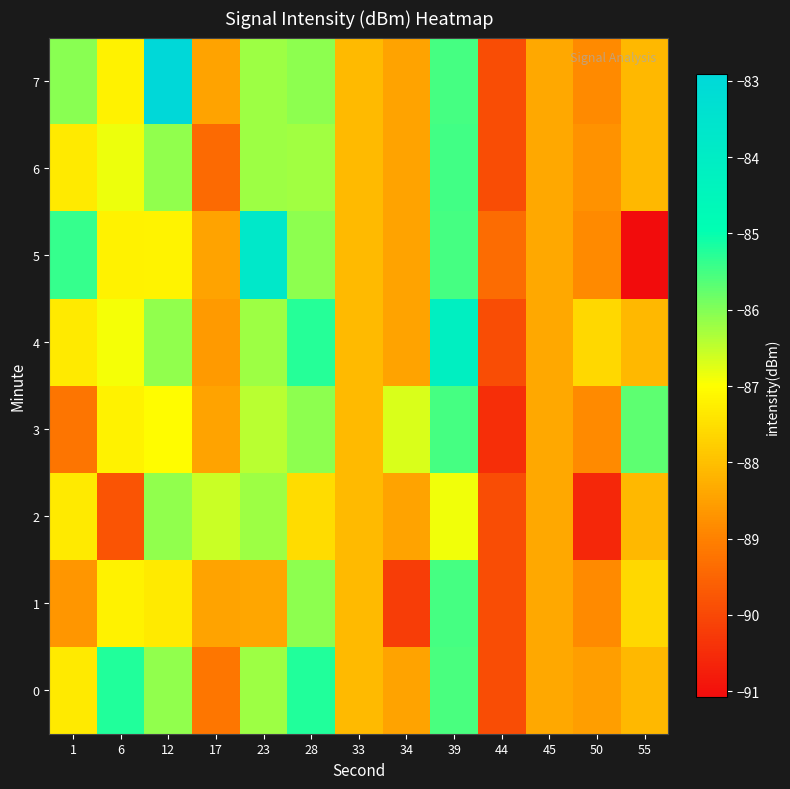

Reading left to right, transcribe all the data shown in this chart.

0: 1=-87.3	6=-85.2	12=-86.1	17=-89.2	23=-86.2	28=-85.2	33=-88.1	34=-88.4	39=-85.5	44=-89.9	45=-88.4	50=-88.5	55=-88.1
1: 1=-88.7	6=-87.2	12=-87.3	17=-88.4	23=-88.4	28=-86.1	33=-88.1	34=-90.2	39=-85.5	44=-89.9	45=-88.4	50=-88.9	55=-87.6
2: 1=-87.3	6=-89.8	12=-86.1	17=-86.6	23=-86.2	28=-87.5	33=-88.1	34=-88.4	39=-86.9	44=-89.9	45=-88.4	50=-90.6	55=-88.1
3: 1=-89.2	6=-87.2	12=-87.0	17=-88.4	23=-86.5	28=-86.1	33=-88.1	34=-86.7	39=-85.5	44=-90.5	45=-88.4	50=-88.9	55=-85.7
4: 1=-87.3	6=-86.9	12=-86.1	17=-88.6	23=-86.2	28=-85.2	33=-88.1	34=-88.4	39=-84.2	44=-89.9	45=-88.4	50=-87.6	55=-88.1
5: 1=-85.4	6=-87.2	12=-87.2	17=-88.4	23=-83.8	28=-86.1	33=-88.1	34=-88.4	39=-85.5	44=-89.4	45=-88.4	50=-88.9	55=-91.1
6: 1=-87.3	6=-86.8	12=-86.1	17=-89.4	23=-86.2	28=-86.3	33=-88.1	34=-88.4	39=-85.5	44=-89.9	45=-88.4	50=-88.7	55=-88.1
7: 1=-86.0	6=-87.2	12=-82.9	17=-88.4	23=-86.2	28=-86.1	33=-88.1	34=-88.4	39=-85.5	44=-89.9	45=-88.4	50=-88.9	55=-88.1